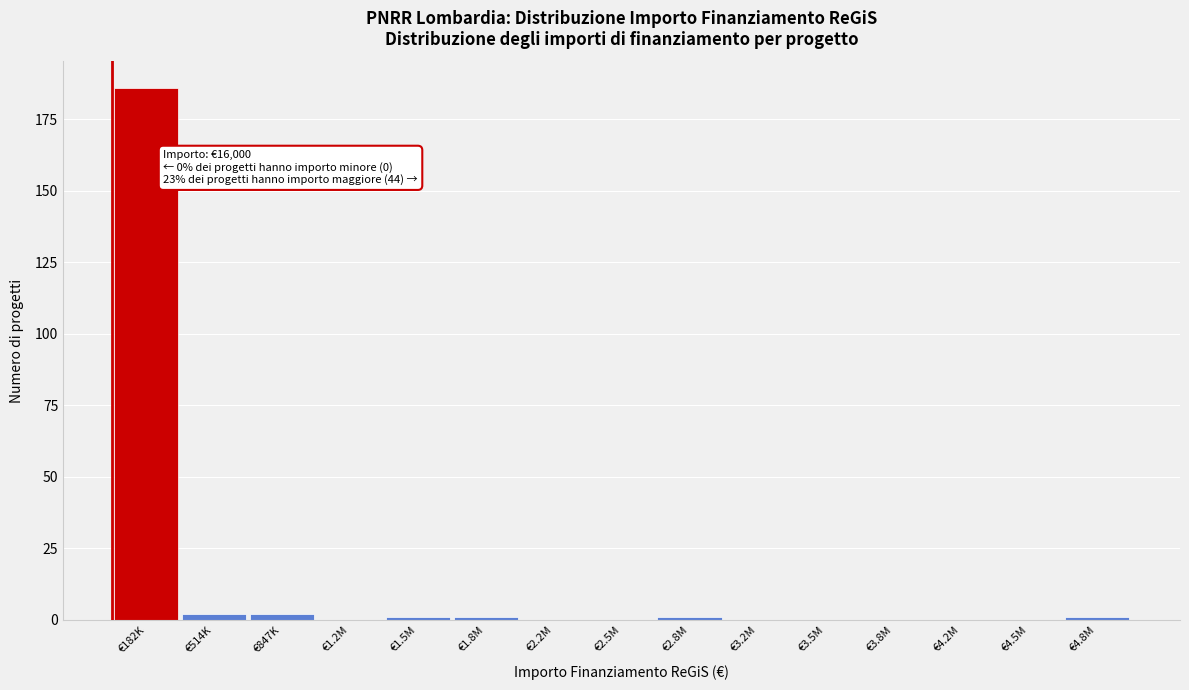

Reading left to right, transcribe all the data shown in this chart.

€182K=186	€514K=2	€847K=2	€1.2M=0	€1.5M=1	€1.8M=1	€2.2M=0	€2.5M=0	€2.8M=1	€3.2M=0	€3.5M=0	€3.8M=0	€4.2M=0	€4.5M=0	€4.8M=1